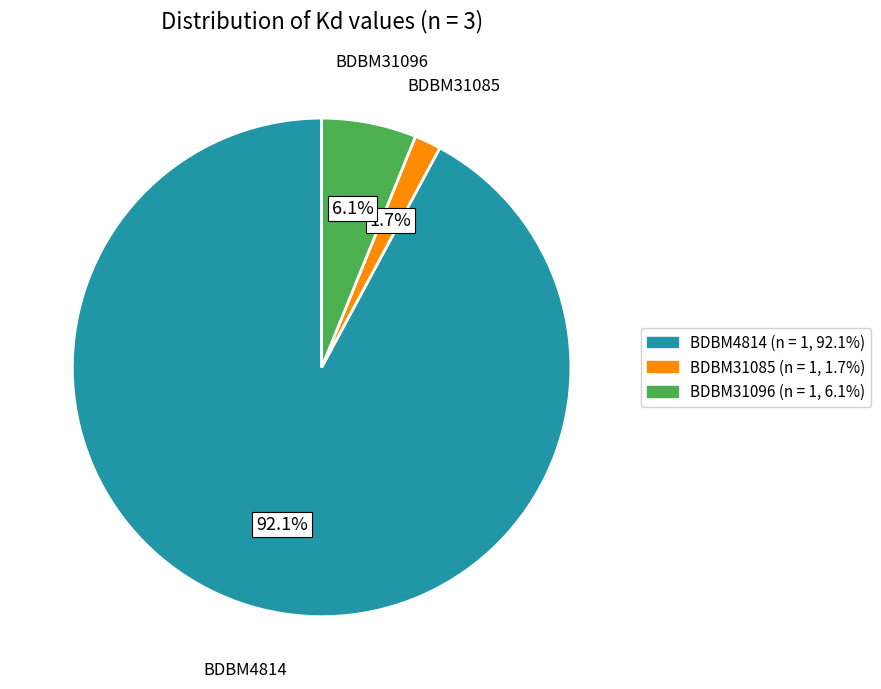

Count the number of slices in the pie.

3